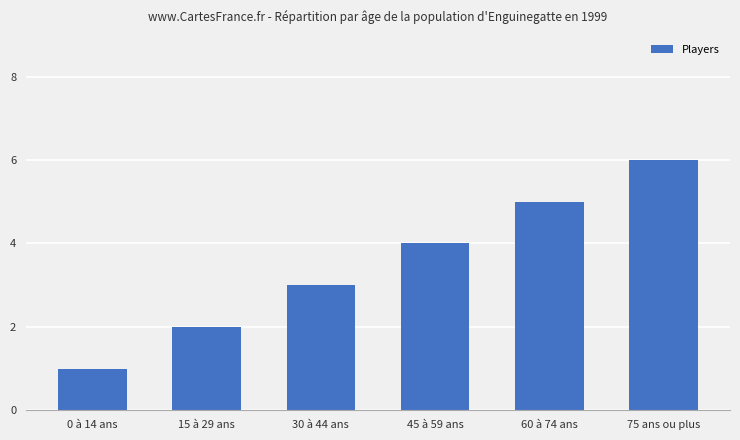

The value at 75 ans ou plus is 6. True or false?

True